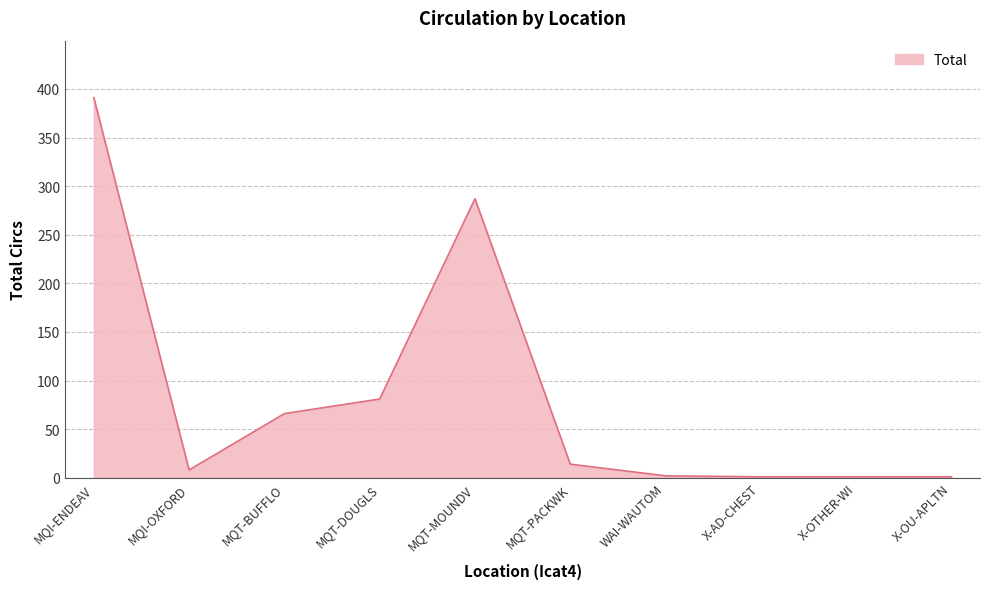

Where is the data nearest to the value 196?

MQT-MOUNDV